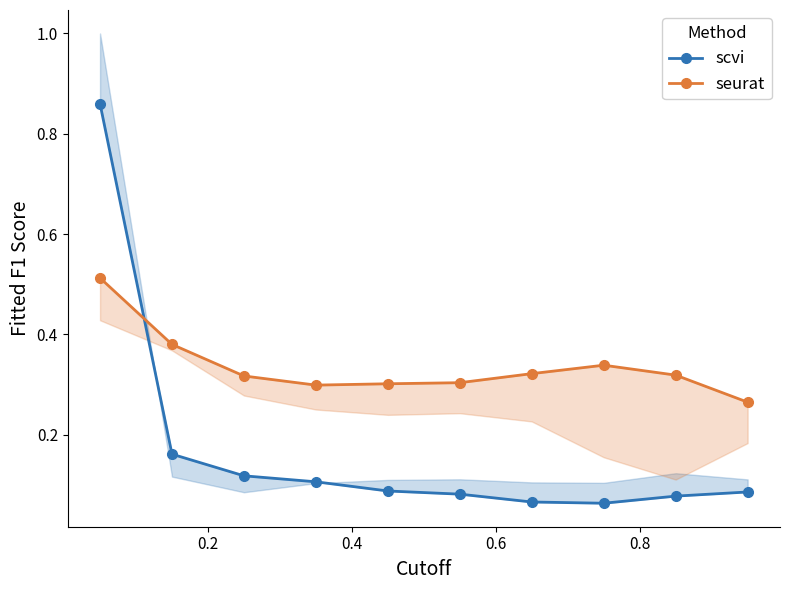

How many distinct data groups are displayed?

2